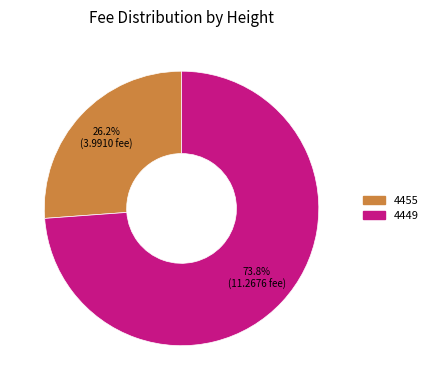

Count the number of slices in the pie.

2